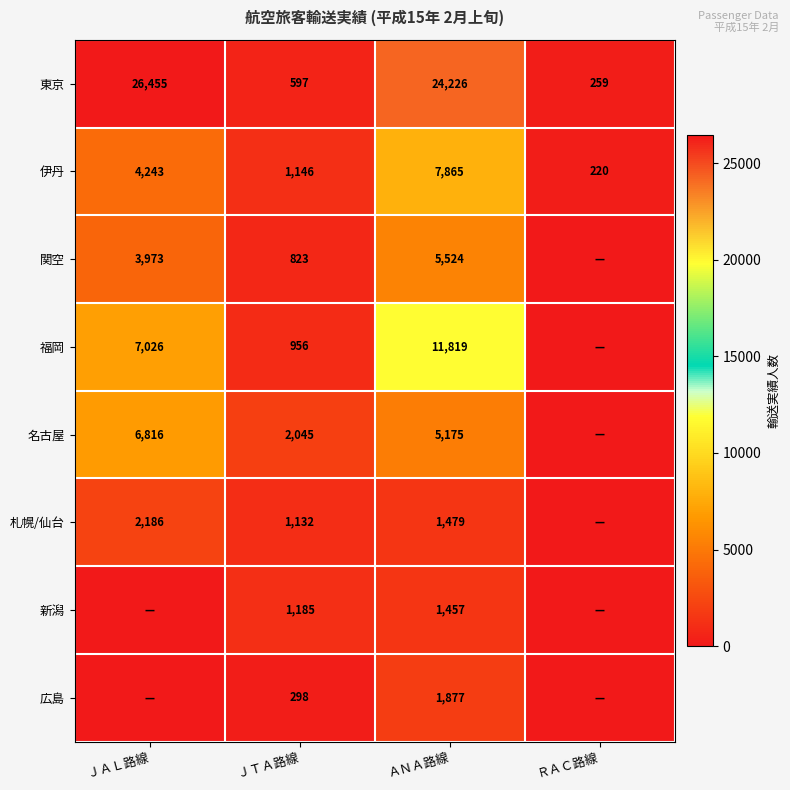

What is the approximate value of 伊丹 at ＪＴＡ路線, to the nearest 100?

1100